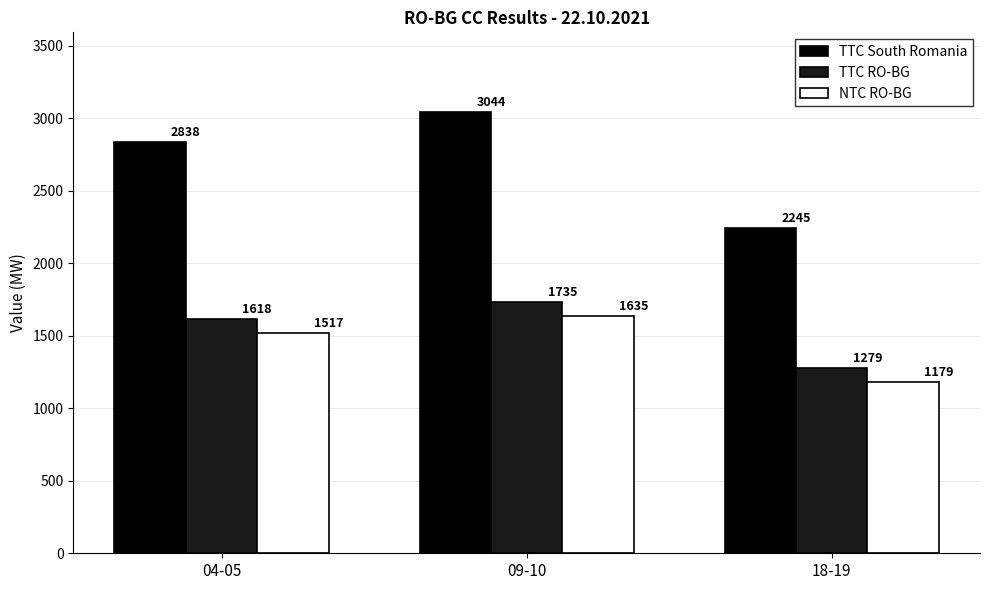

At which label is TTC South Romania closest to 2644?

04-05